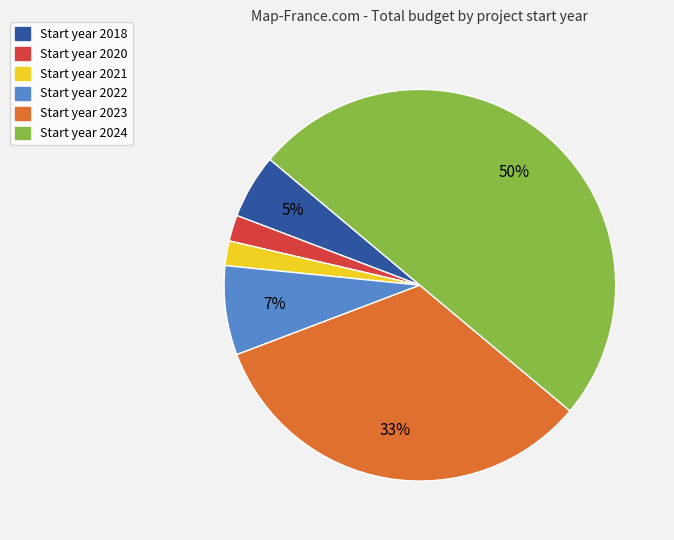

To the nearest percent, what is the average slice percentage?

17%